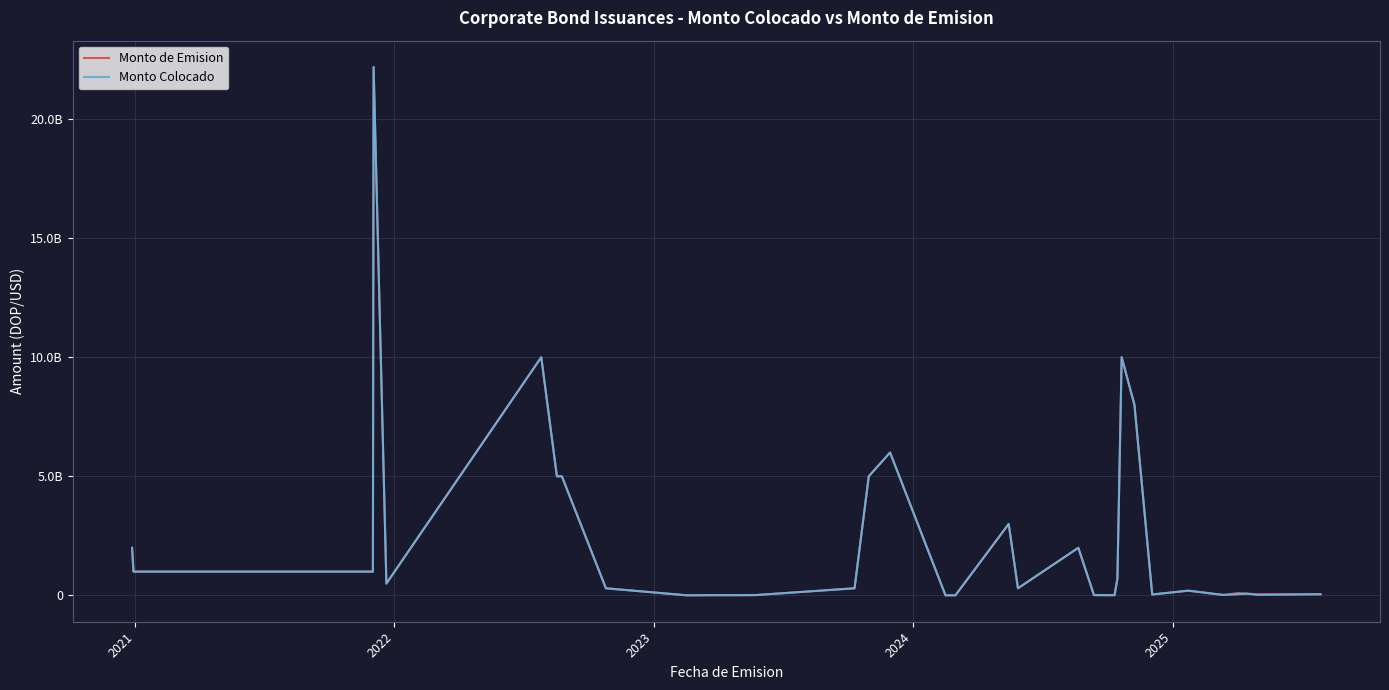

True or false: Monto de Emision and Monto Colocado intersect in this chart.

False